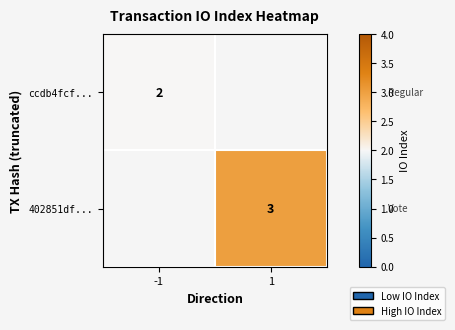

The ccdb4fcf... series shows 1 at -1. True or false?

False